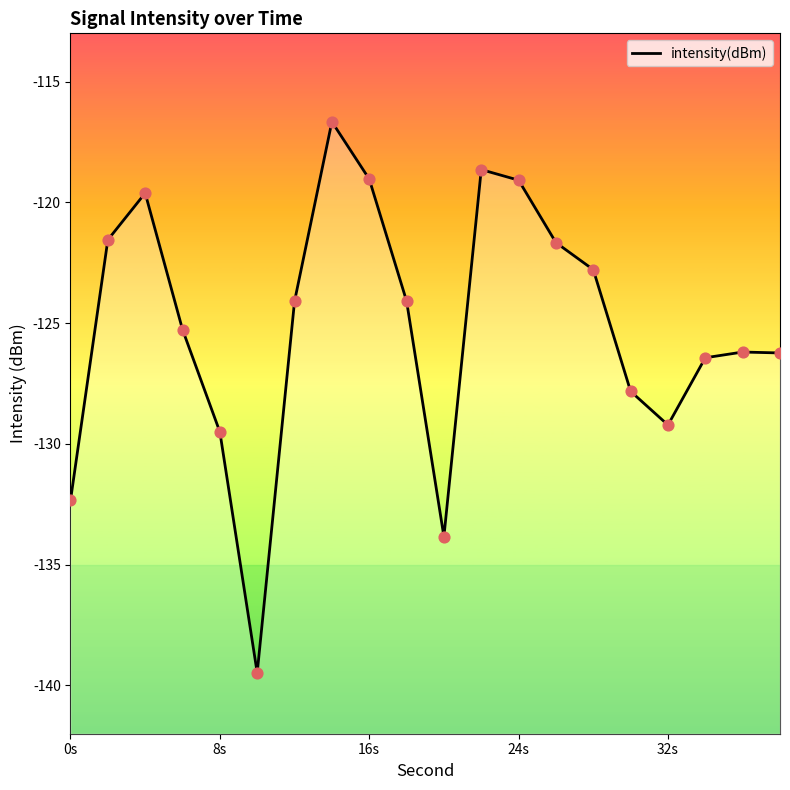

Which has a higher value, 8s or 16s?

16s